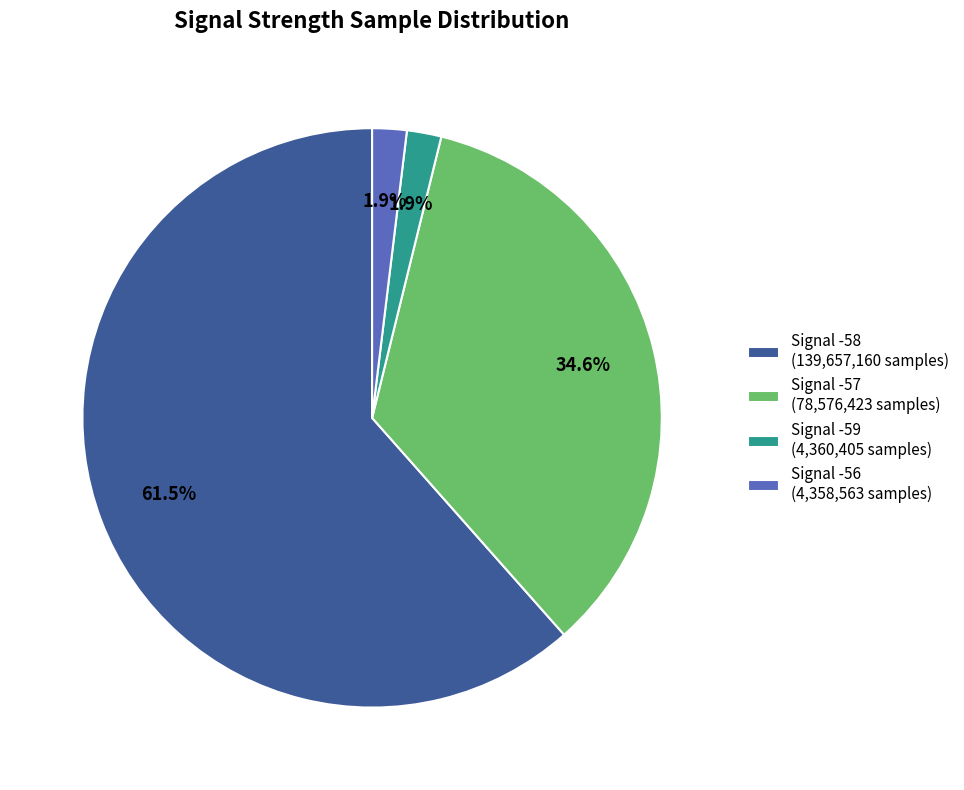

Between Signal -58 (139,657,160 samples) and Signal -59 (4,360,405 samples), which is larger?

Signal -58 (139,657,160 samples)